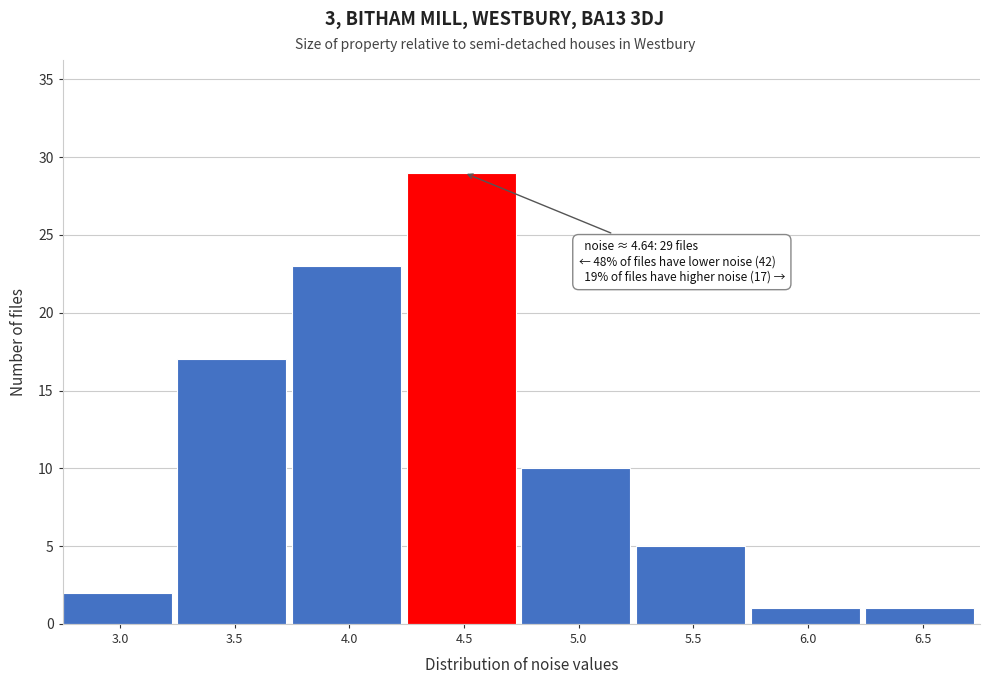

Reading right to left, what are all the values shown in this chart?

1	1	5	10	29	23	17	2